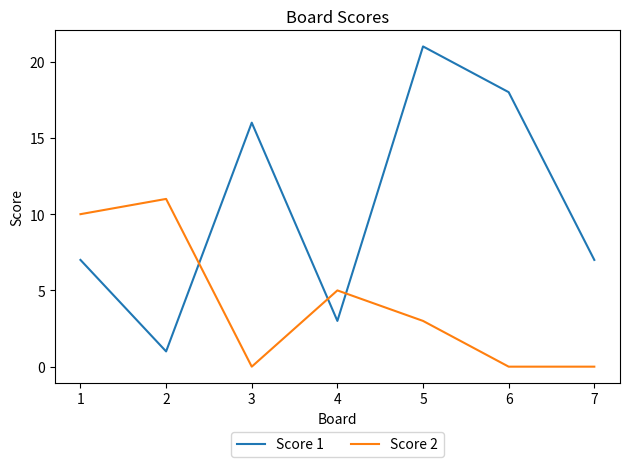

Reading left to right, extract all data points from this chart.

Score 1: 7	1	16	3	21	18	7
Score 2: 10	11	0	5	3	0	0